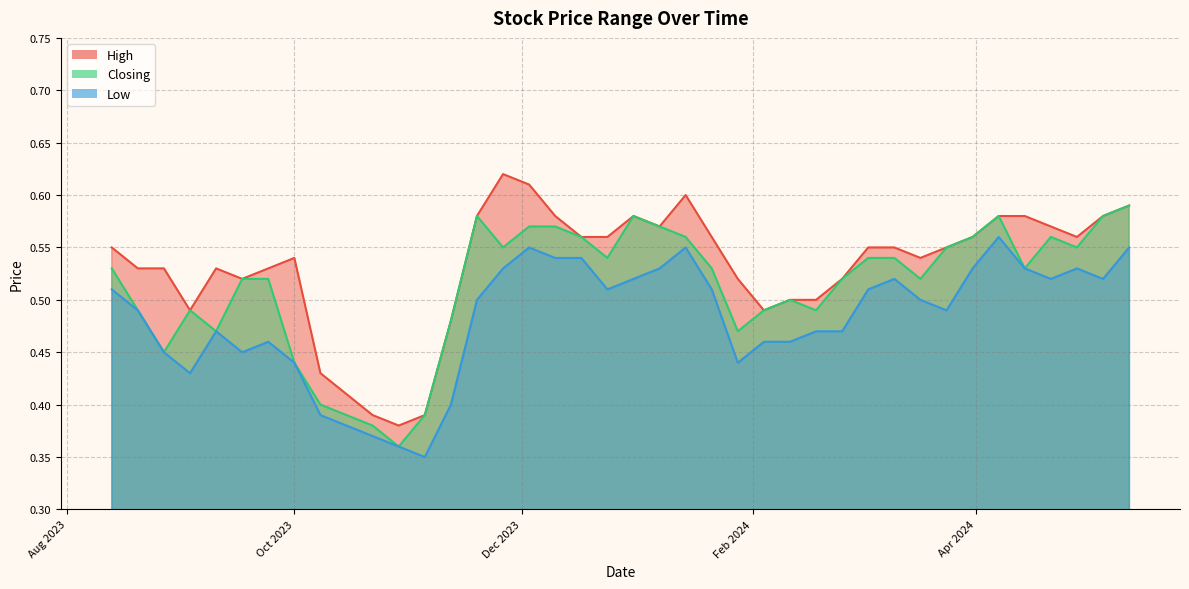

At which category is the sum across all series the highest?

12/05/2024